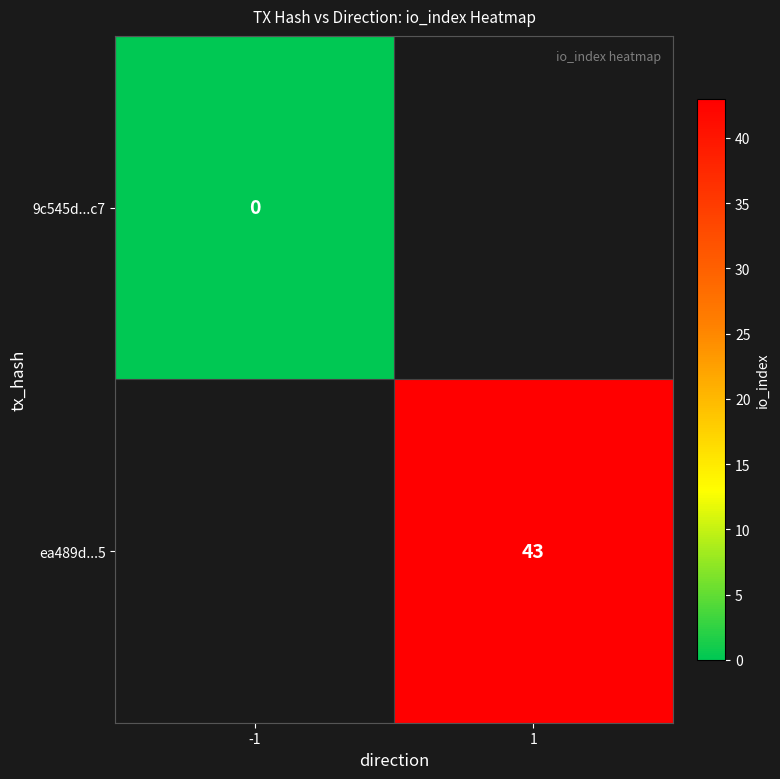

The ea489d...5 series shows 15 at 1. True or false?

False